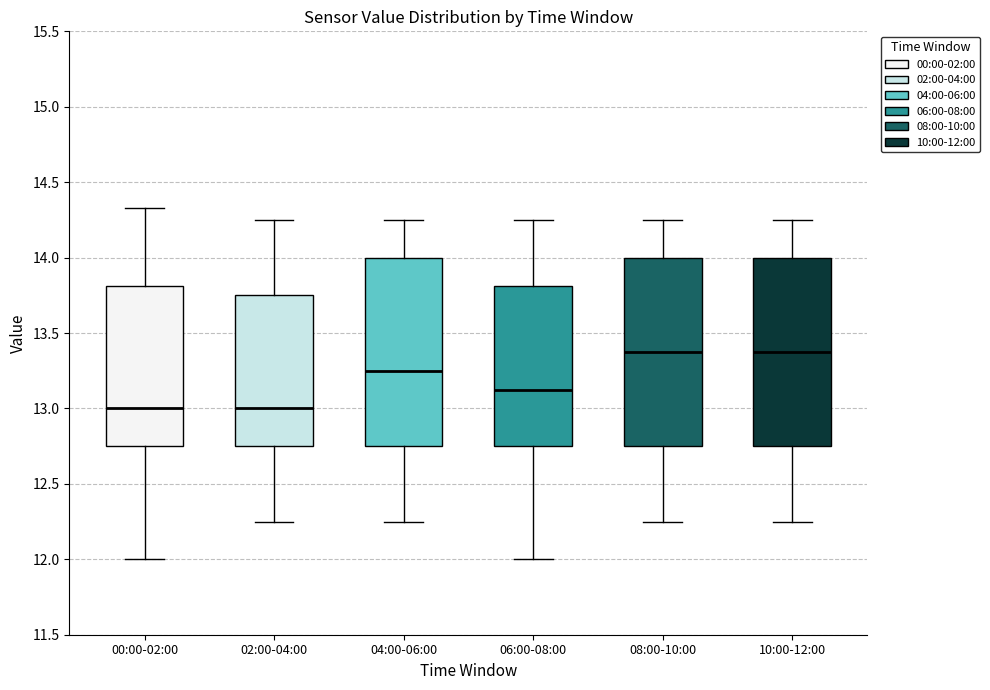

Reading left to right, read every box against the y-axis: the position of its median line, the range the box covers, and the ends of its whiskers. The values are not printed on the chart, so give them approximately, as read against the axis.

00:00-02:00: median 13.00, box 12.75 to 13.80, whiskers 12.00 to 14.35
02:00-04:00: median 13.00, box 12.75 to 13.75, whiskers 12.25 to 14.25
04:00-06:00: median 13.25, box 12.75 to 14.00, whiskers 12.25 to 14.25
06:00-08:00: median 13.15, box 12.75 to 13.80, whiskers 12.00 to 14.25
08:00-10:00: median 13.40, box 12.75 to 14.00, whiskers 12.25 to 14.25
10:00-12:00: median 13.40, box 12.75 to 14.00, whiskers 12.25 to 14.25